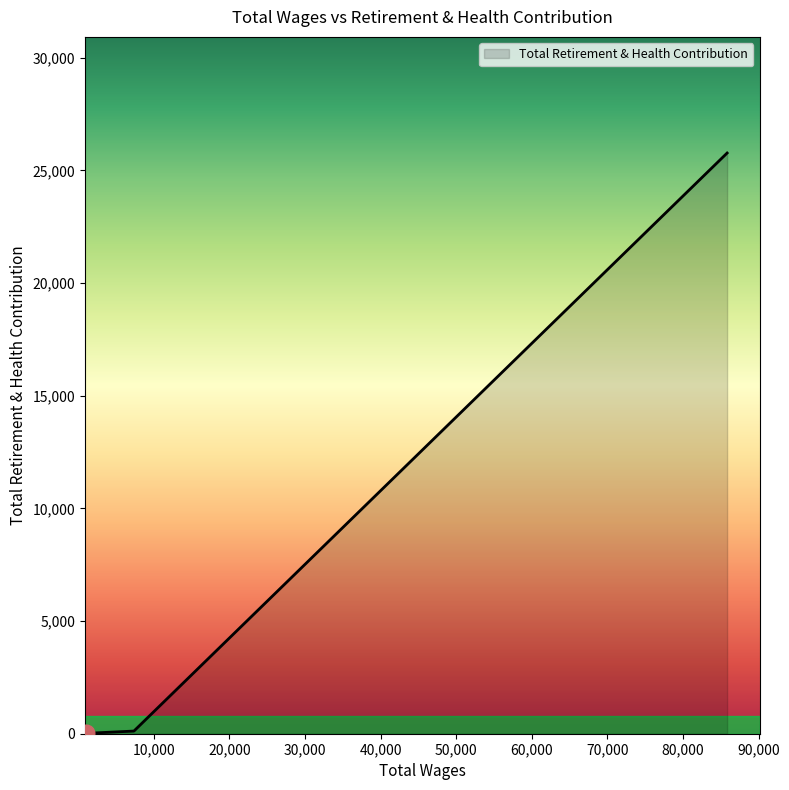

What is the sum of all values?

25906